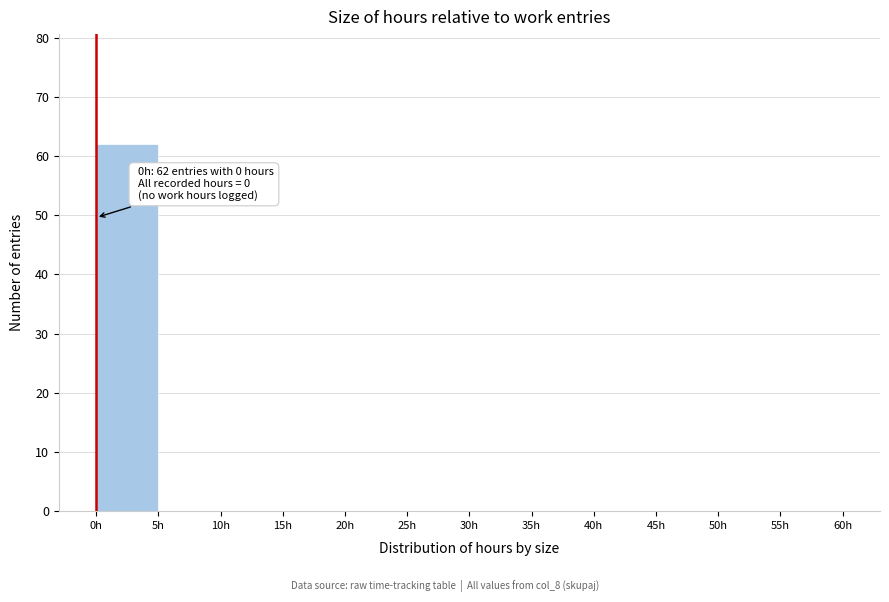

Which range on the x-axis has the tallest bar?

0 to 5